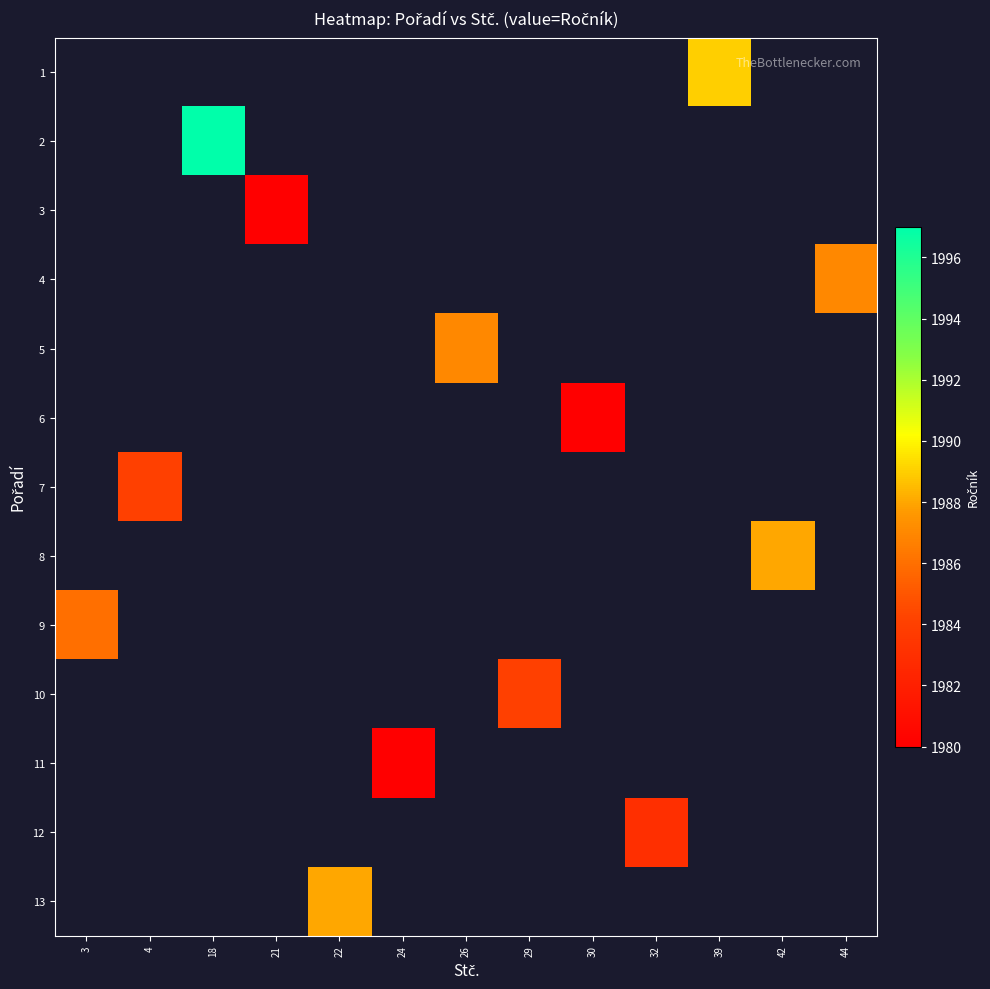

Is the value of 3 at 42 greater than the value of 2 at 32?

No